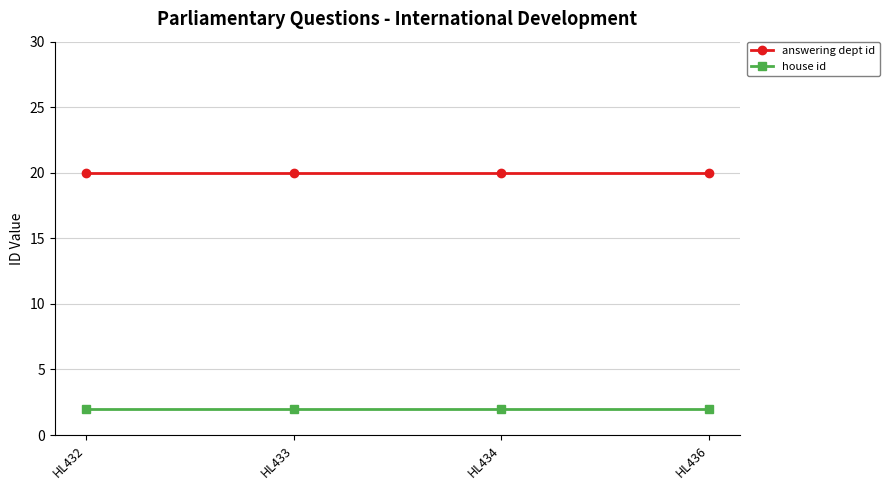

Which series has the largest total across all categories?

answering dept id